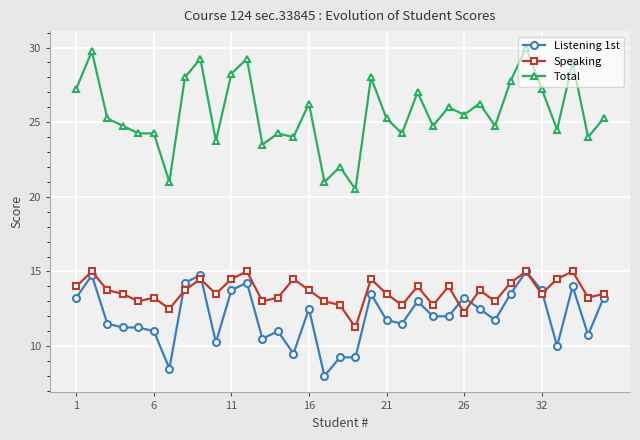

How many series are shown in this chart?

3